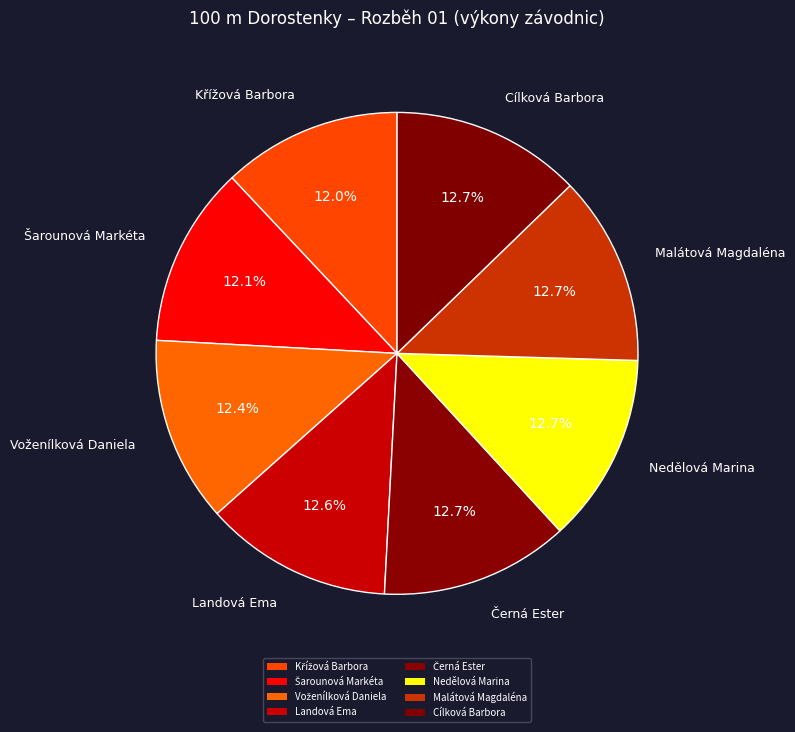

What percentage is NOT represented by Šarounová Markéta?

87.9%